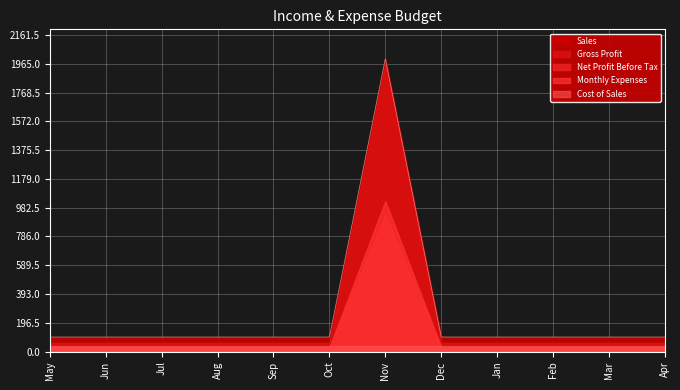

List the series in order of their peak value, lowest first.

Cost of Sales, Net Profit Before Tax, Monthly Expenses, Gross Profit, Sales